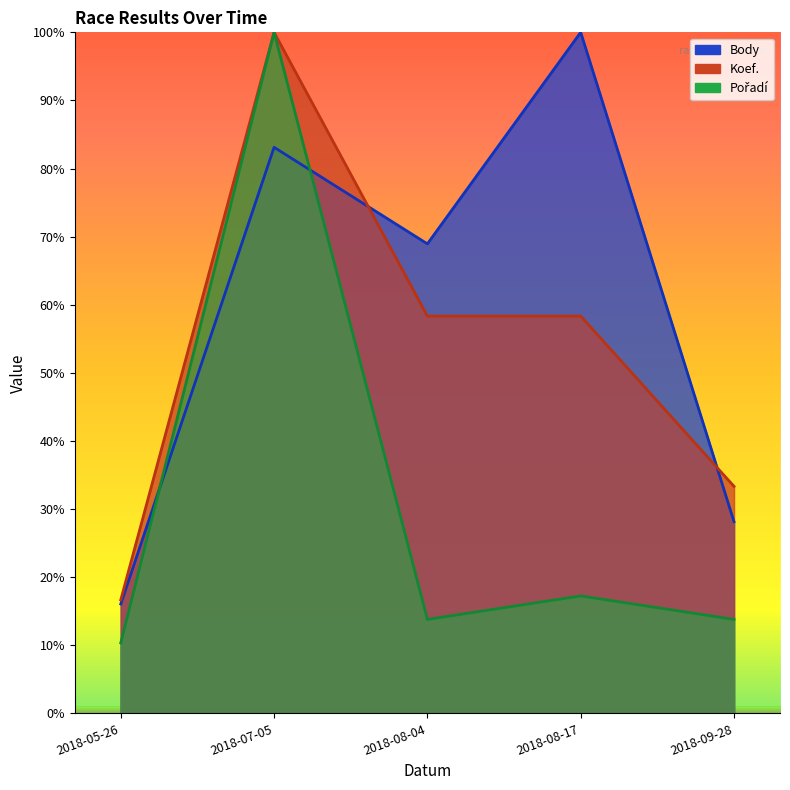

What is the difference between the second highest and second lowest values in the Koef. series?

25.0